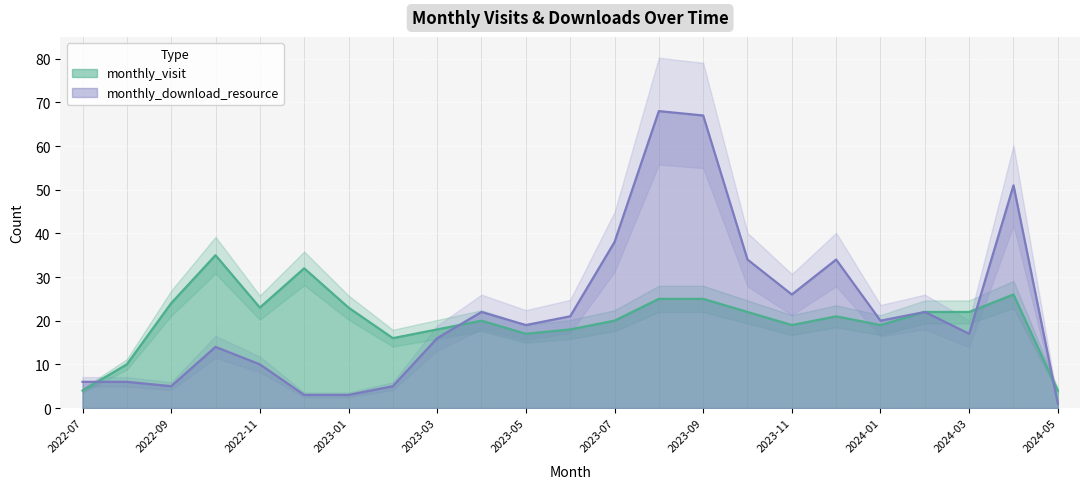

True or false: monthly_download_resource has a value of 34 at 2023-10.

True